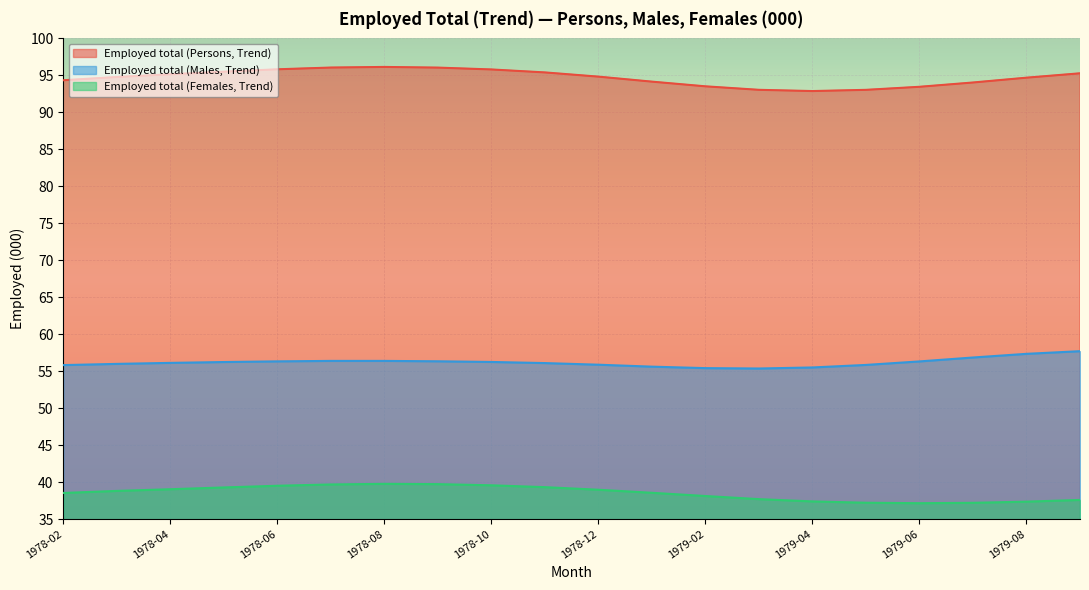

At 1979-01, list the series in order from largest to smallest.

Employed total (Persons, Trend), Employed total (Males, Trend), Employed total (Females, Trend)